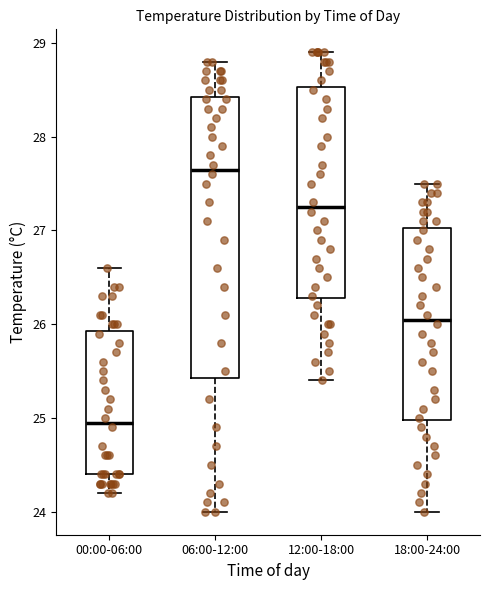

Which box is the tallest, from its lower edge to its upper edge?

06:00-12:00